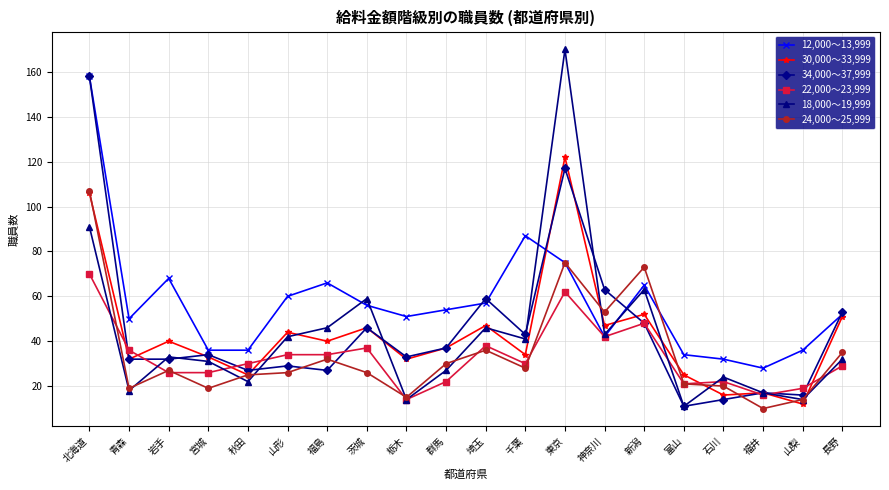

At which category is the sum across all series the highest?

北海道